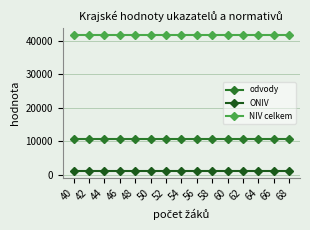

What is the sum of the NIV celkem values at 54 and 40?

83271.4